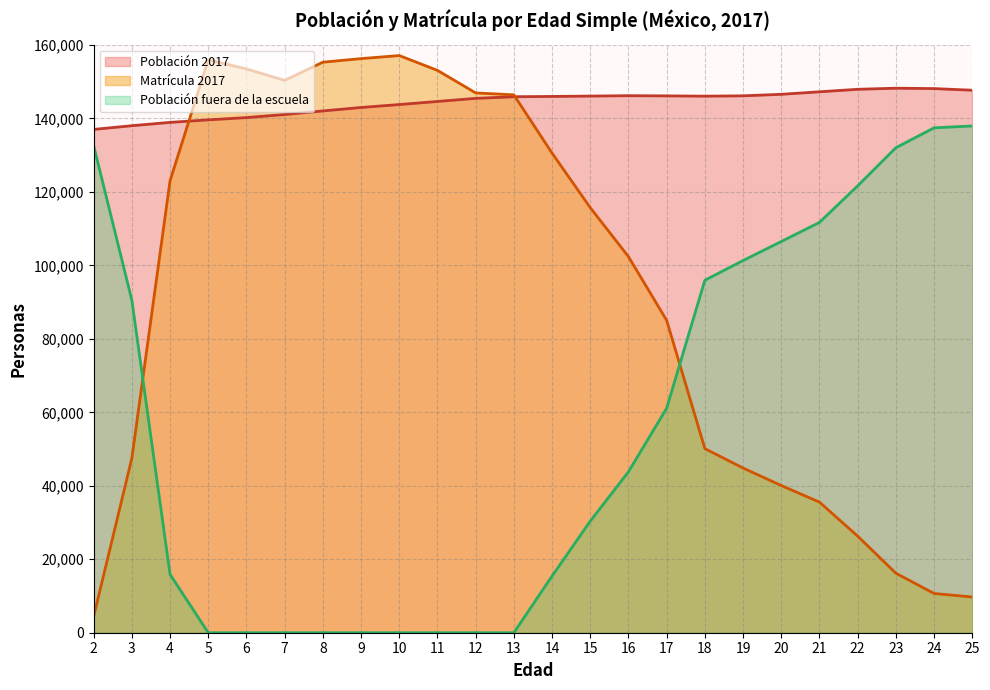

How many interior local valleys does the Población 2017 series have?

1